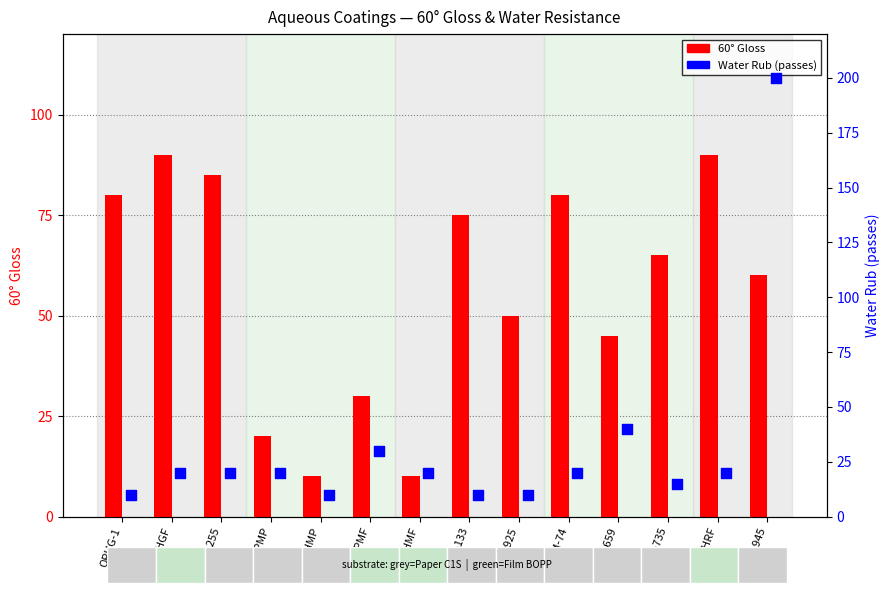

Which series has the largest total across all categories?

60° Gloss